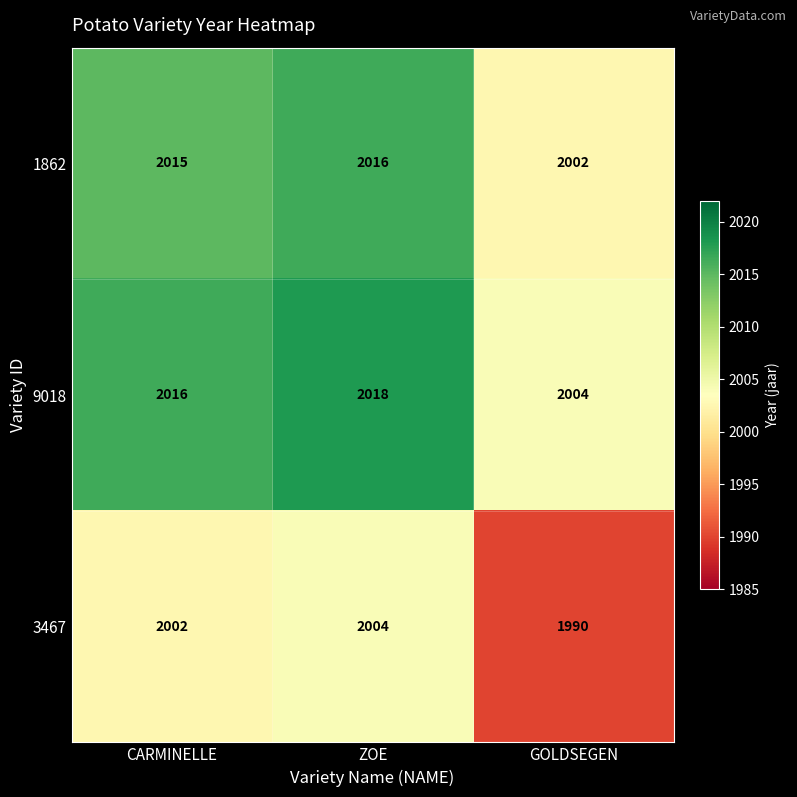

Reading left to right, list all the values displayed in this chart.

1862: 2015	2016	2002
9018: 2016	2018	2004
3467: 2002	2004	1990